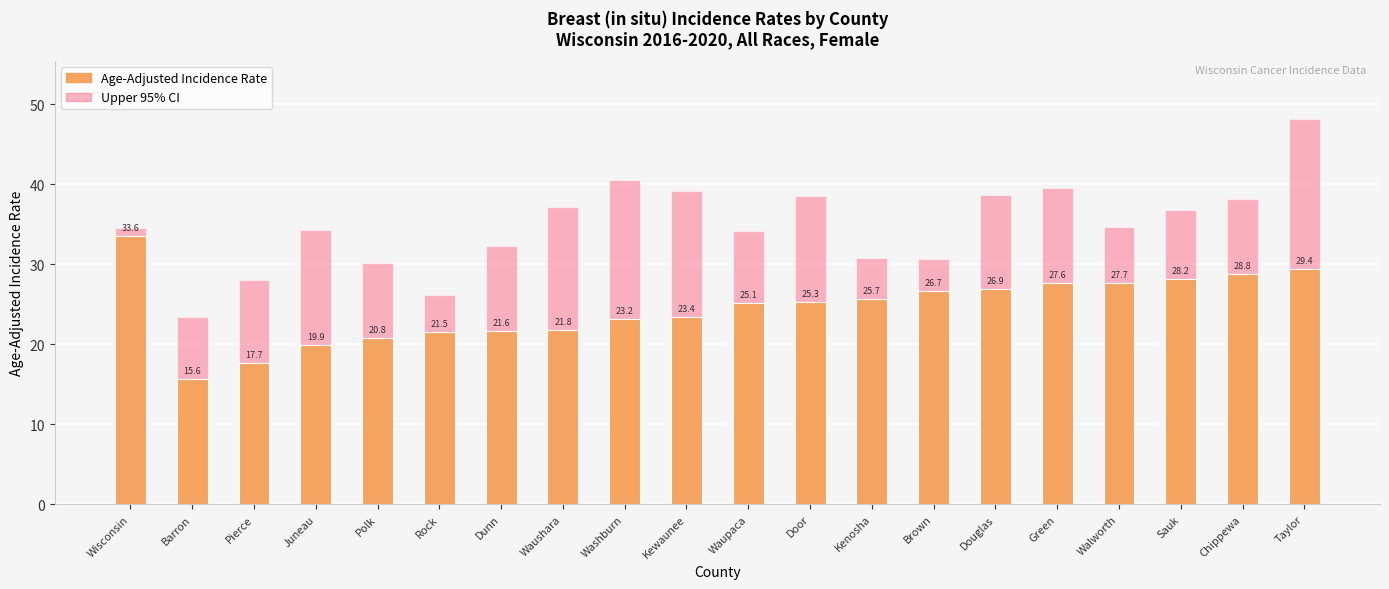

At Pierce, list the series in order from smallest to largest.

Age-Adjusted Incidence Rate, Upper 95% CI